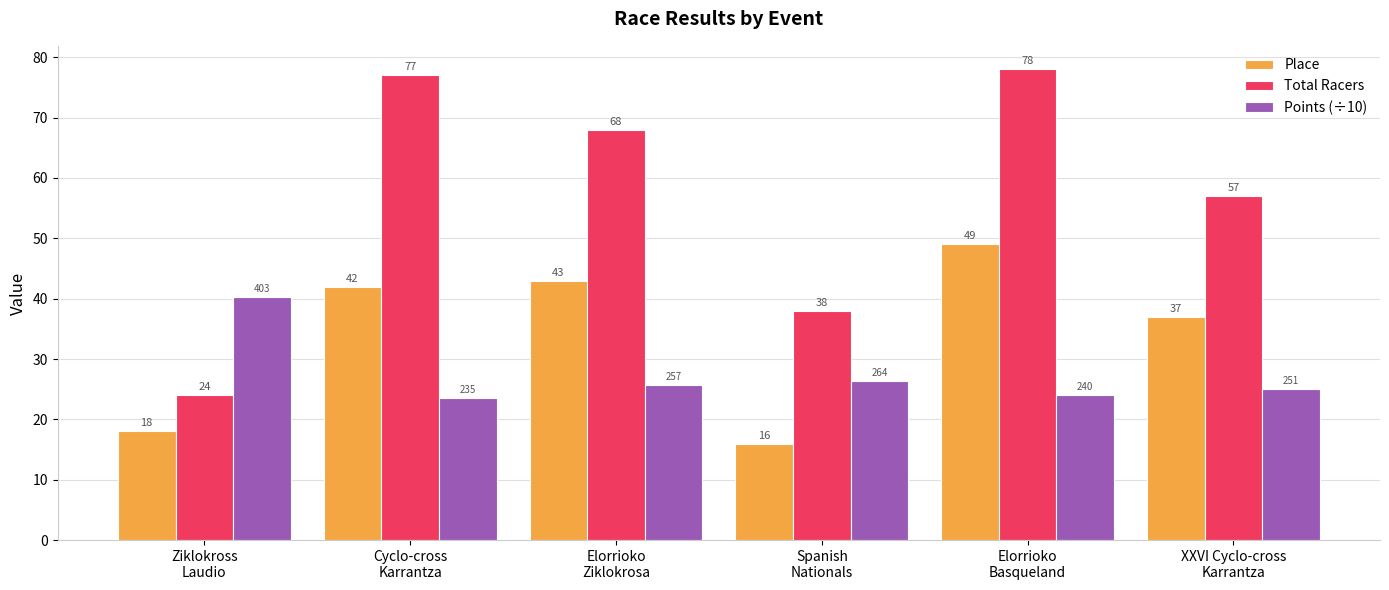

Is the value of Place at Cyclo-cross
Karrantza greater than the value of Points (÷10) at Elorrioko
Ziklokrosa?

Yes